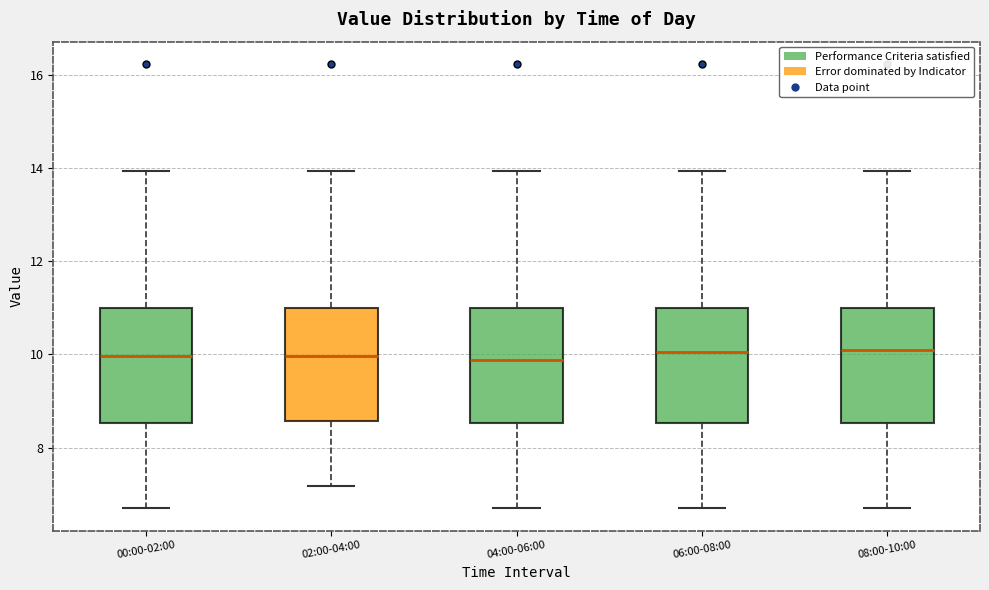

Reading left to right, read every box against the y-axis: the position of its median line, the range the box covers, and the ends of its whiskers. The values are not printed on the chart, so give them approximately, as read against the axis.

00:00-02:00: median 10.0, box 8.6 to 11.0, whiskers 6.8 to 14.0
02:00-04:00: median 10.0, box 8.6 to 11.0, whiskers 7.2 to 14.0
04:00-06:00: median 9.8, box 8.6 to 11.0, whiskers 6.8 to 14.0
06:00-08:00: median 10.0, box 8.6 to 11.0, whiskers 6.8 to 14.0
08:00-10:00: median 10.0, box 8.6 to 11.0, whiskers 6.8 to 14.0